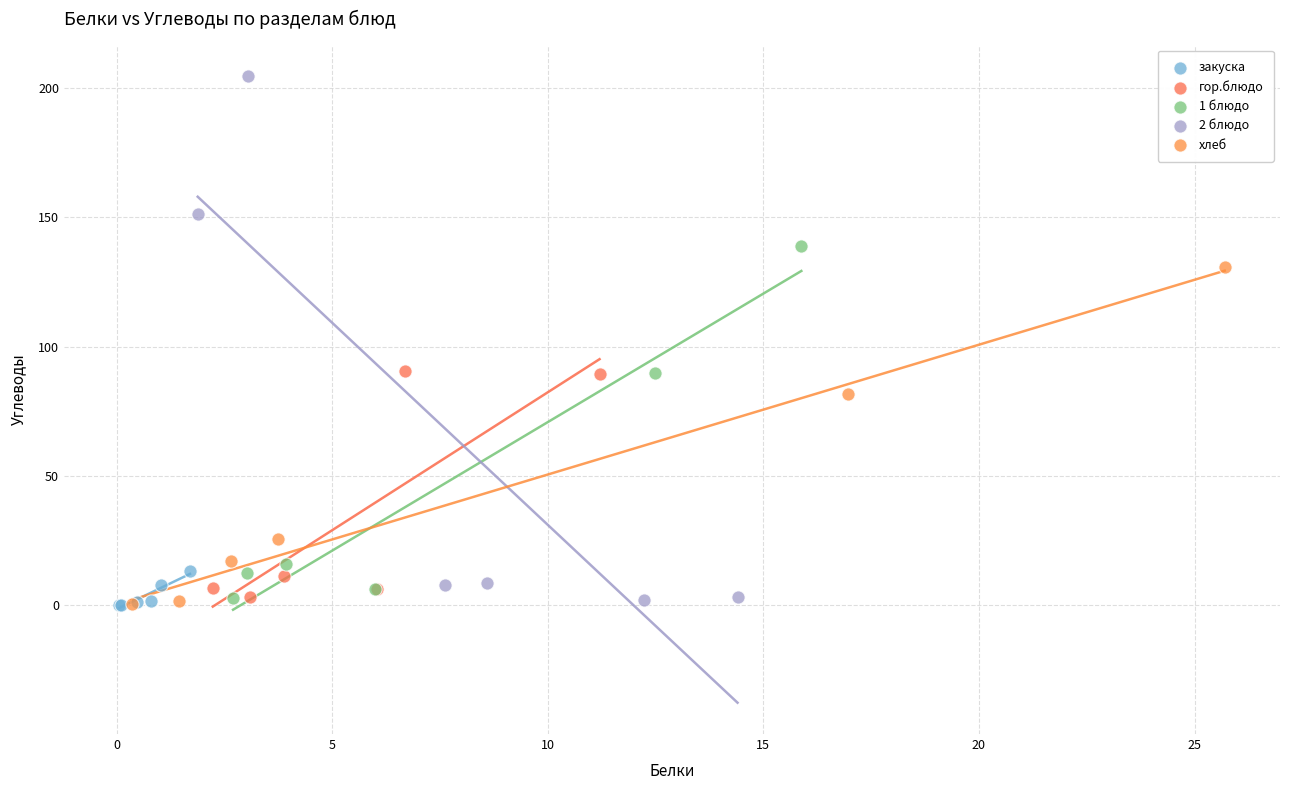

Which series contains the highest Y value?

2 блюдо